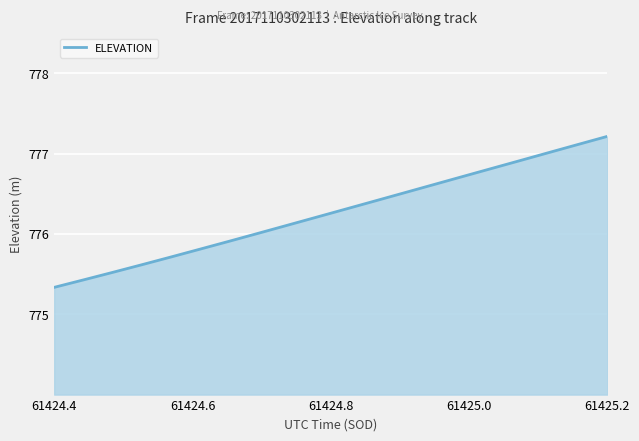

What is the maximum value shown in the chart?

777.2